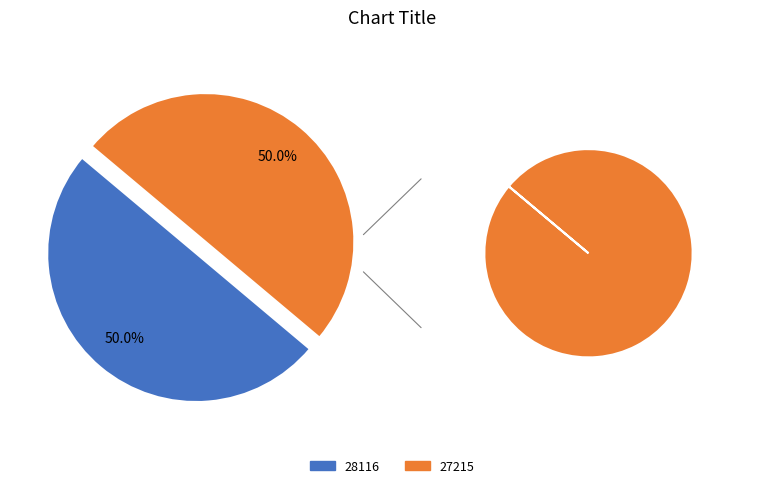

The 28116 slice represents 1% of the pie. True or false?

False